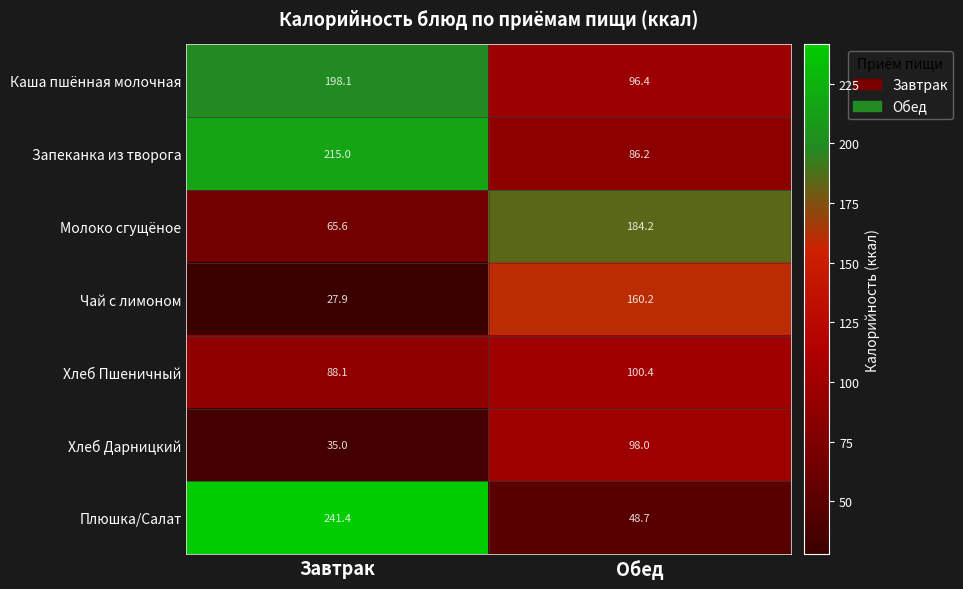

What is the spread (max minus min) of values at Обед?

135.5